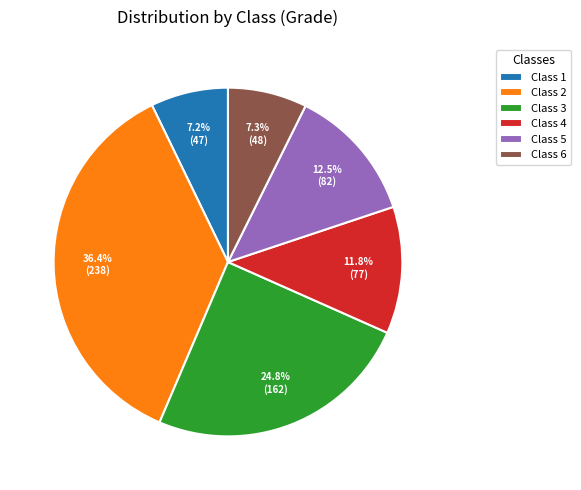

Is there a majority slice in this chart?

No